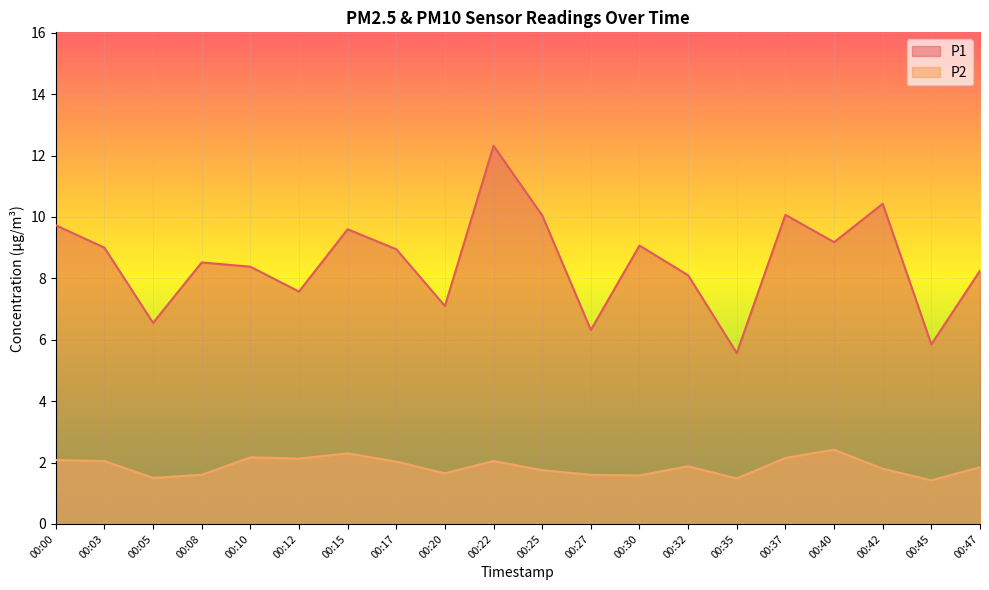

True or false: P1 has a value of 4.5 at 00:15.

False